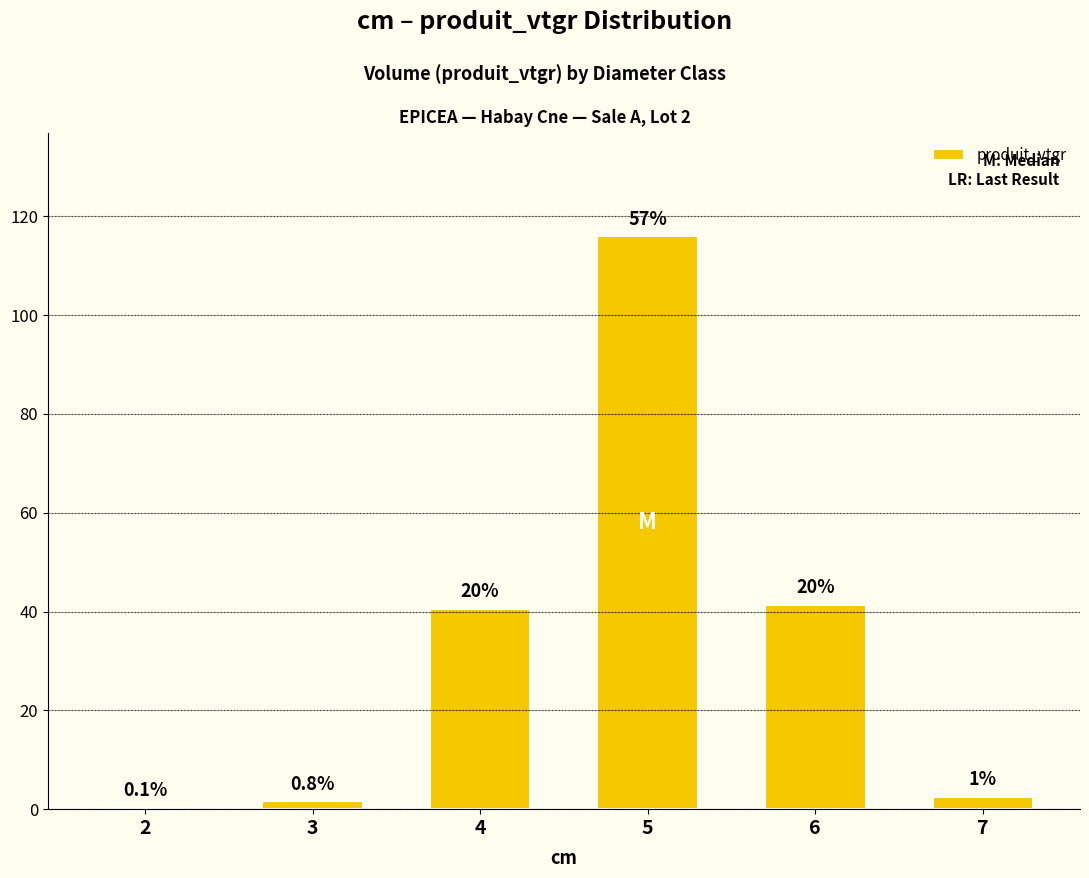

Are the bars horizontal?

No